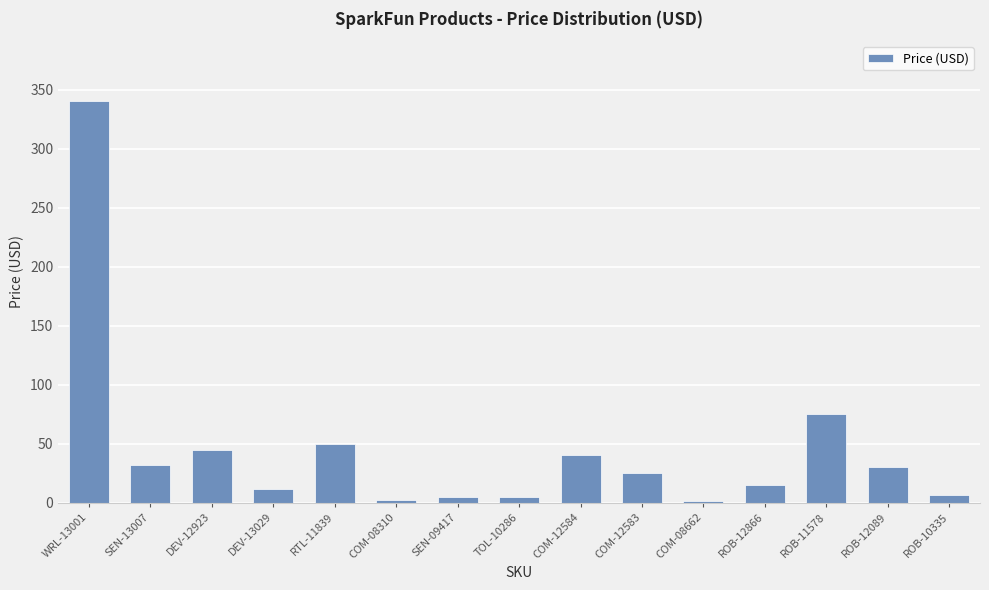

What is the sum of the values at COM-12584 and COM-12583?

64.9